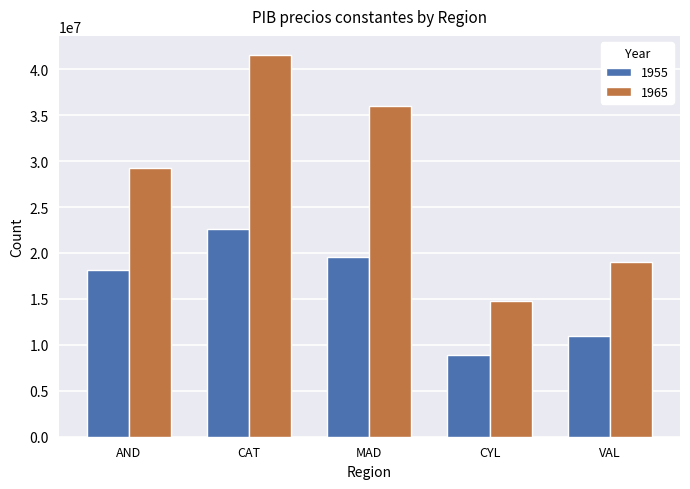

How many data points does each series have?

5